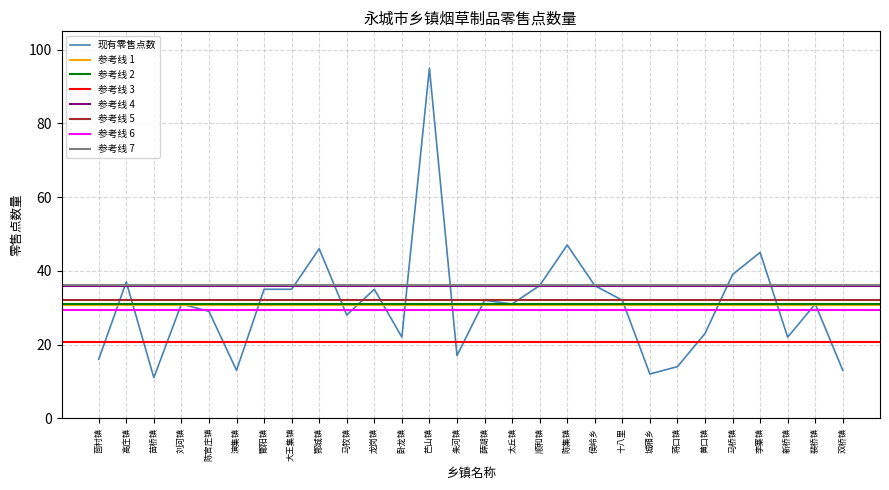

What position from the left is 大王集镇?

8